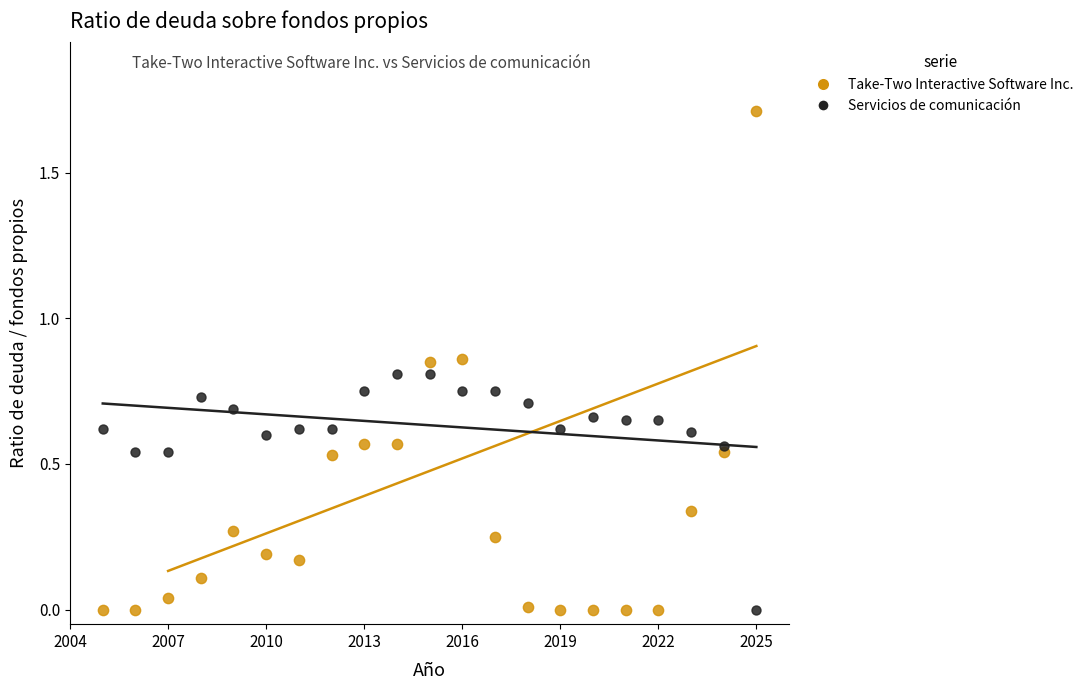

Which series reaches the maximum Y coordinate?

Take-Two Interactive Software Inc.